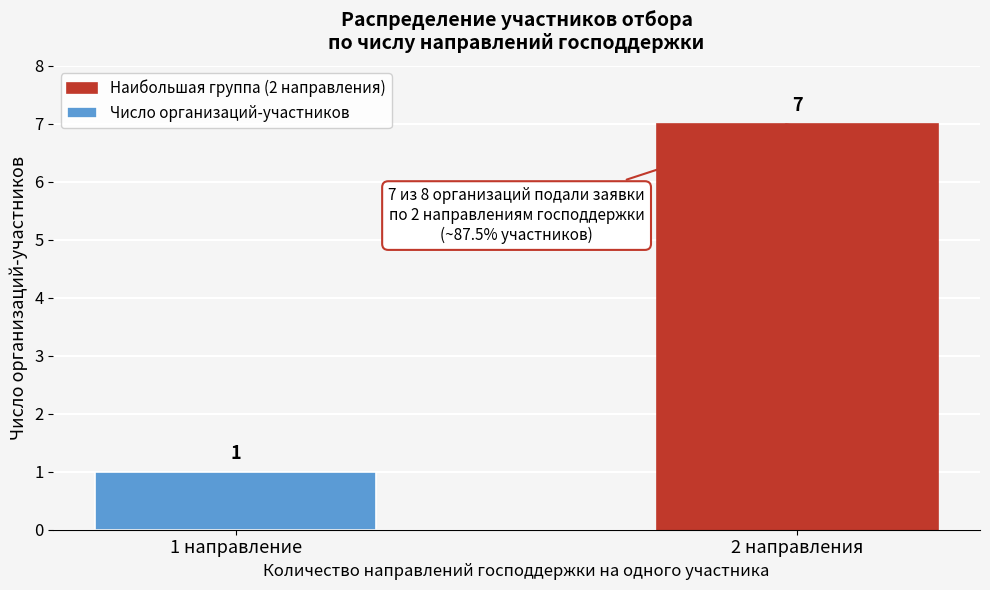

Reading left to right, list all the values displayed in this chart.

1	7